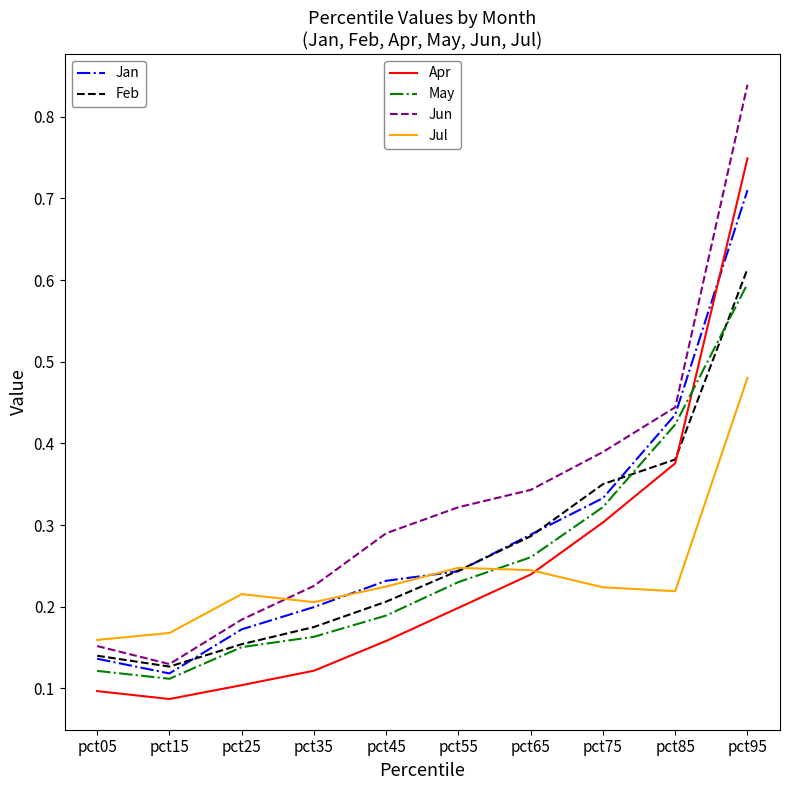

Which category has the highest value across all series?

pct95